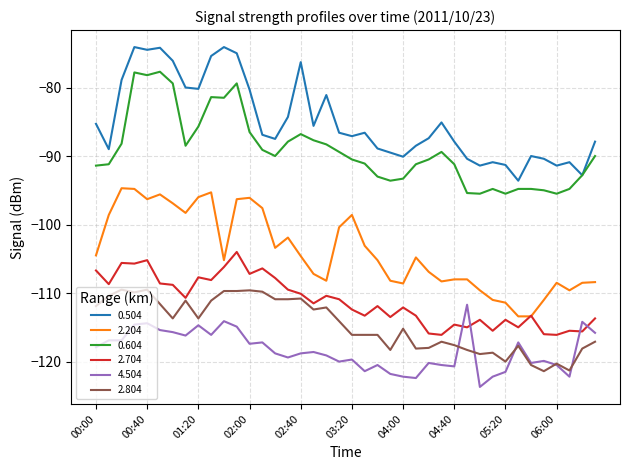

Does the chart display data point markers on the line(s)?

No